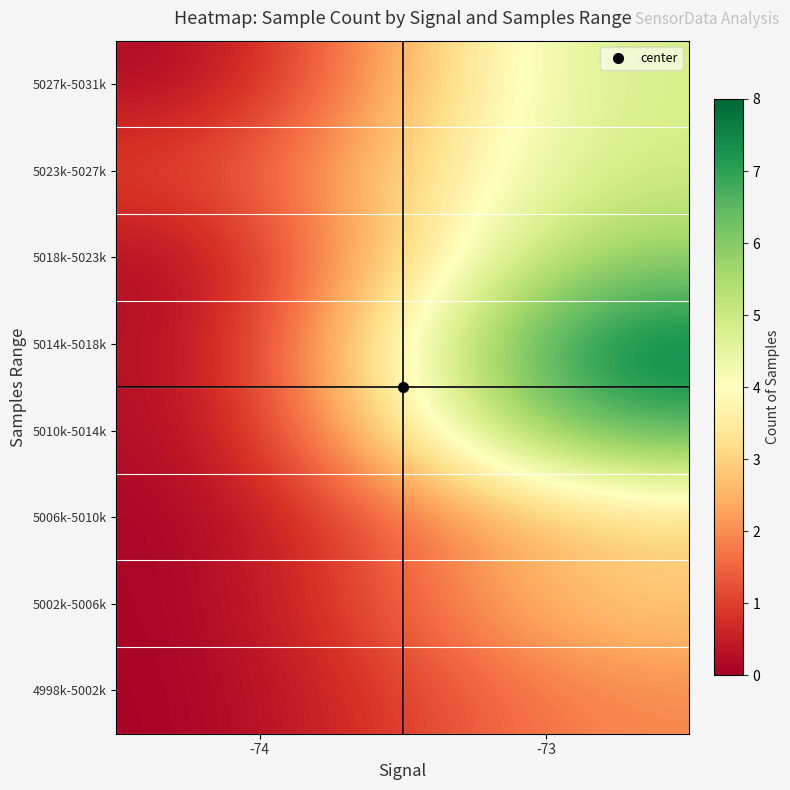

How many distinct data groups are displayed?

8